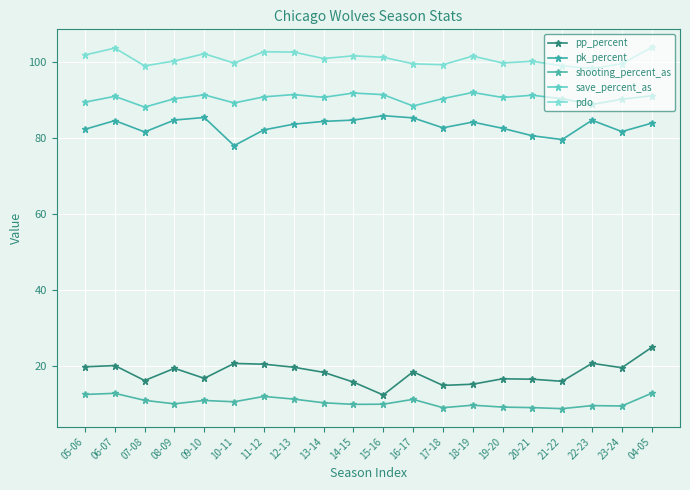

At which category is the sum across all series the highest?

04-05